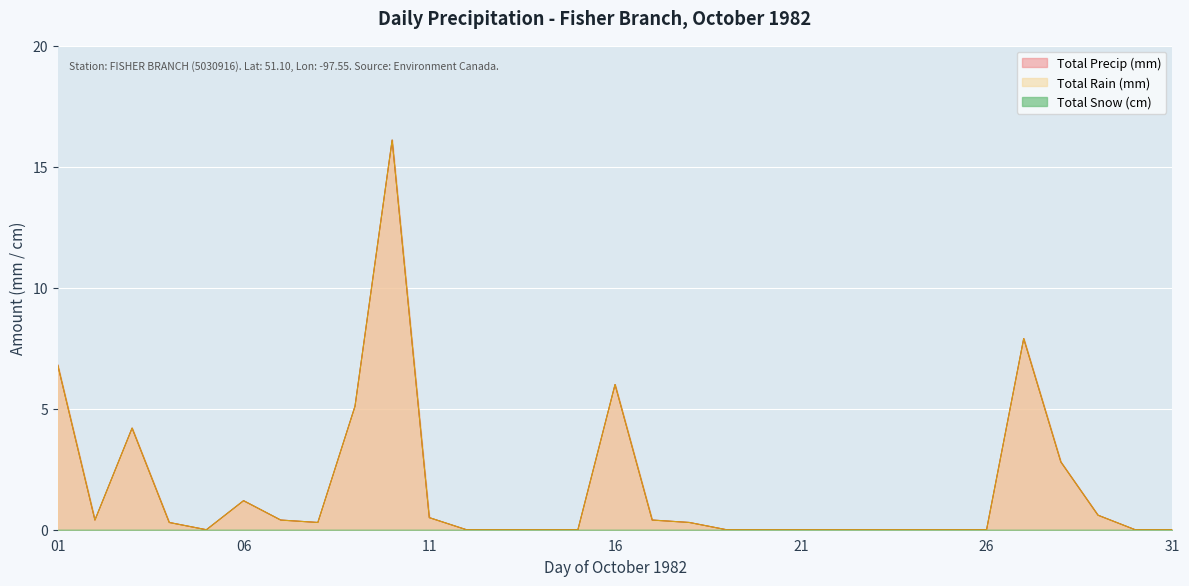

Where is Total Rain (mm) nearest to the value 8?

27